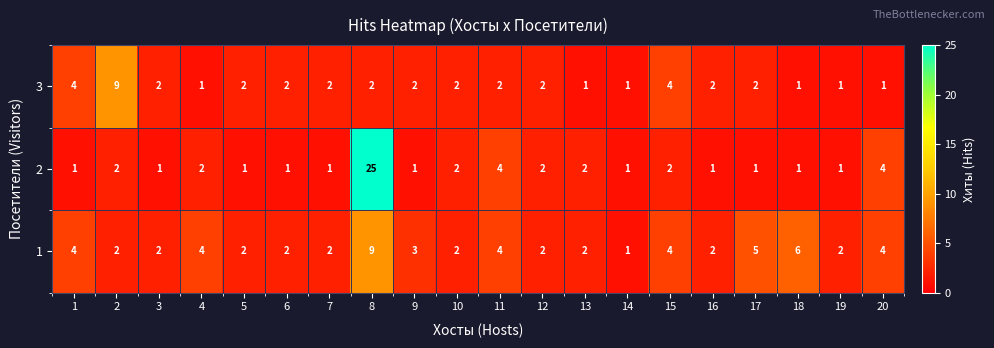

What is the maximum value shown in the chart?

25